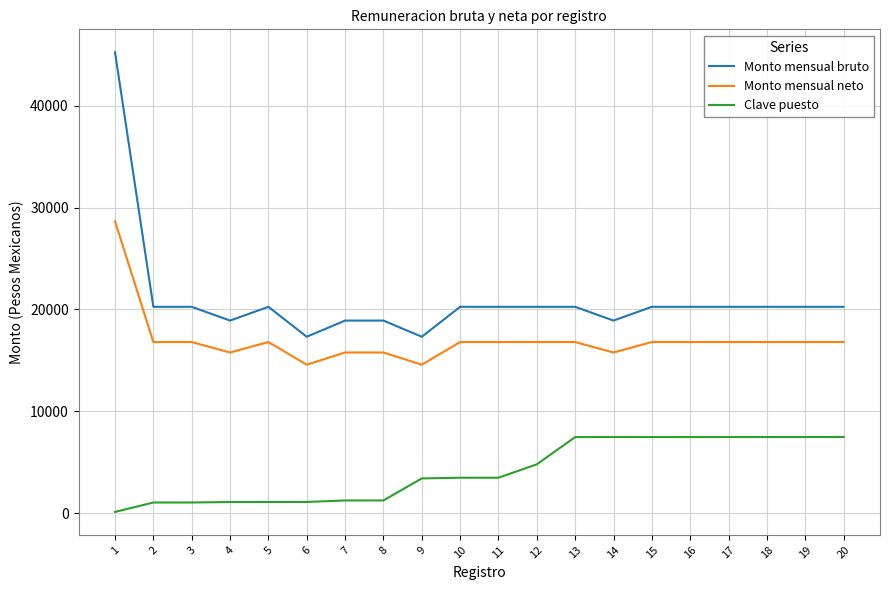

What is the maximum value for Monto mensual bruto?

45244.5